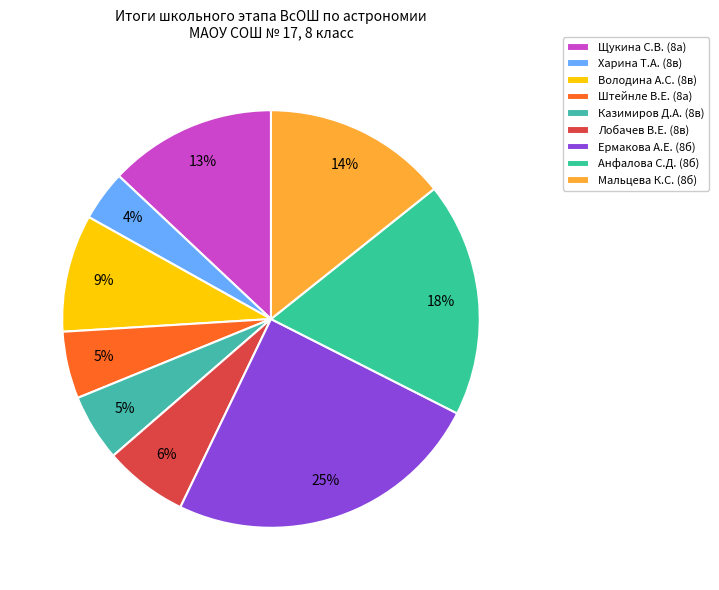

Count the number of slices in the pie.

9